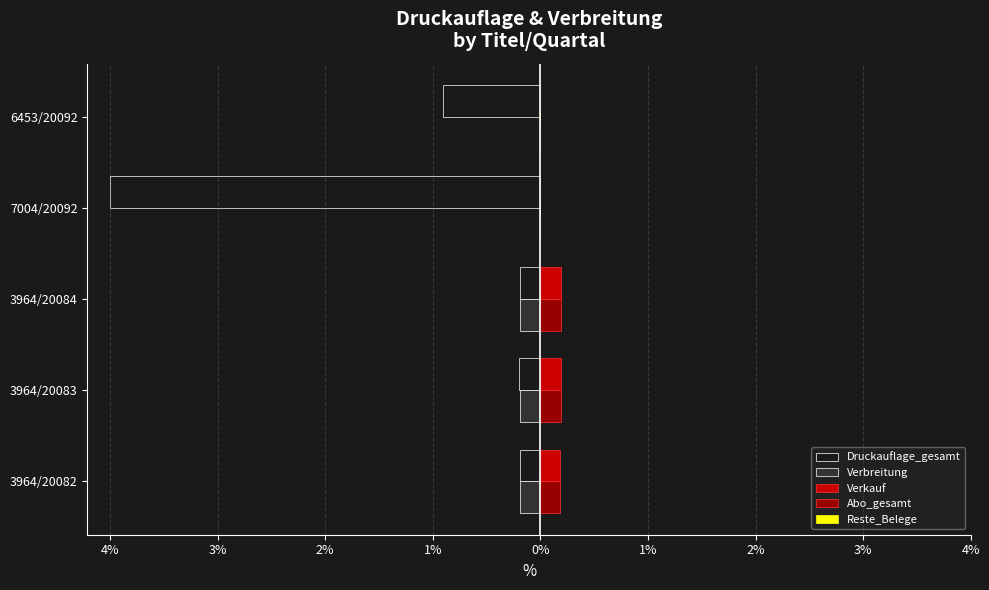

What is the average value of the Abo_gesamt series?

0.1